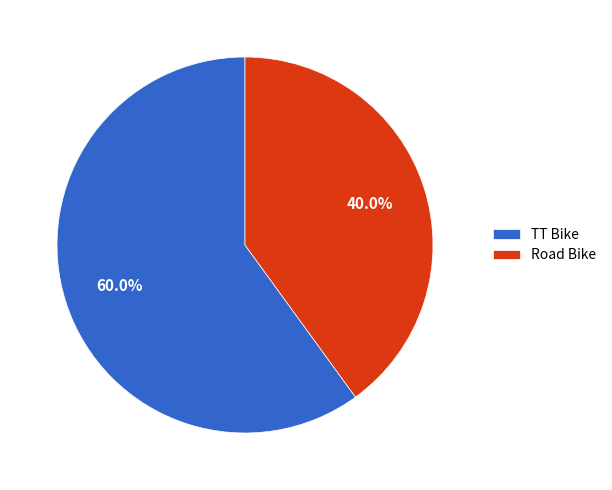

Is Road Bike the majority of the pie?

No